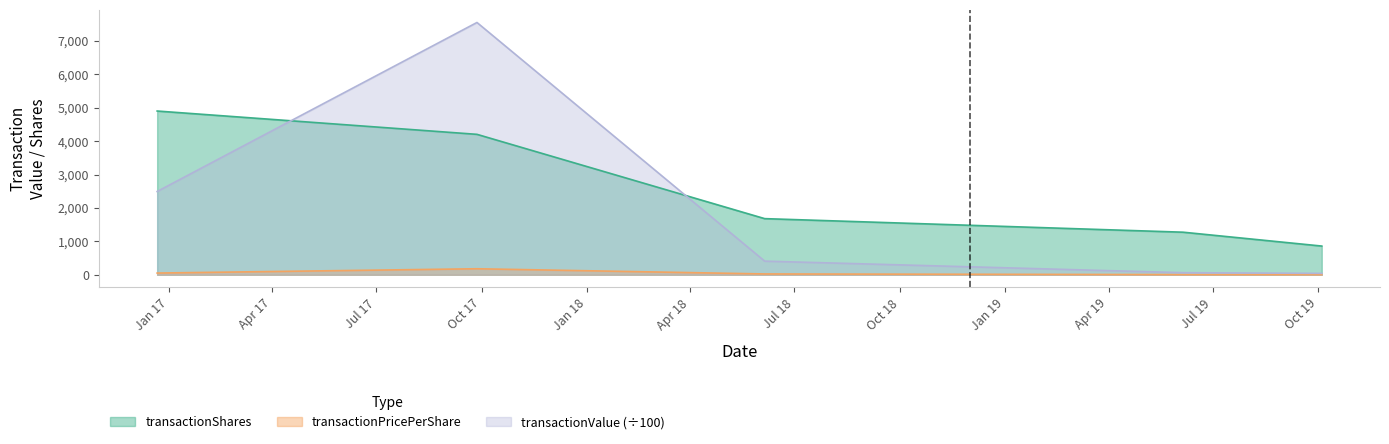

Between which two adjacent categories do transactionValue and transactionShares first intersect?

2016-12-22 and 2017-09-27